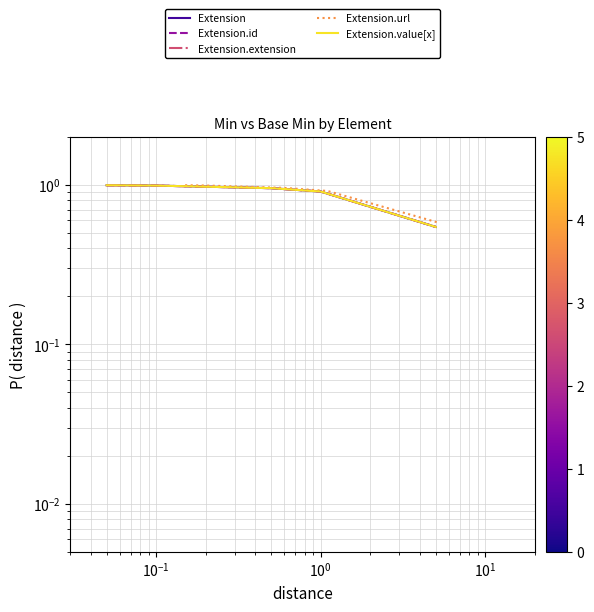

Is this an area chart (filled region under the line)?

No